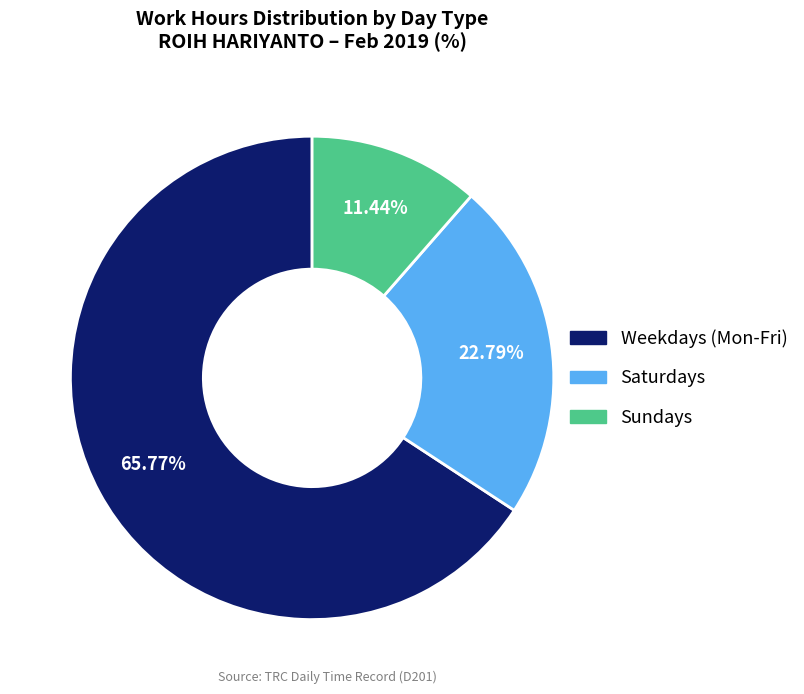

To the nearest percent, what is the difference between the largest and smallest slice percentages?

54%